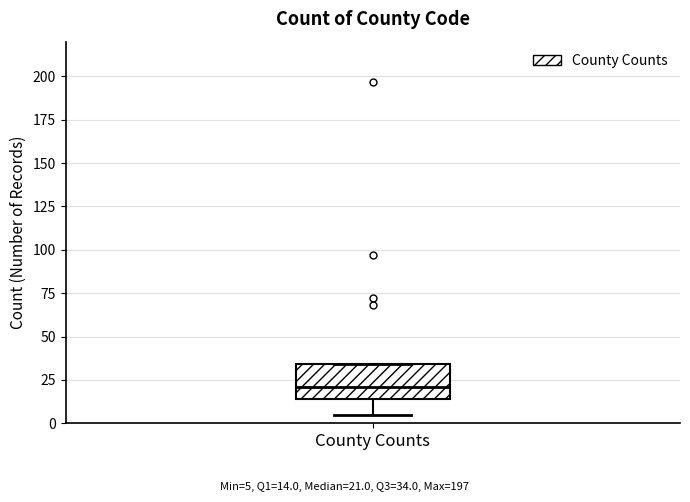

Read this box plot against the y-axis: the position of the median line, the range covered by the box, and the ends of both whiskers. The values are not printed on the chart, so give them approximately, as read against the axis.

median 20, box 15 to 35, whiskers 5 to 35